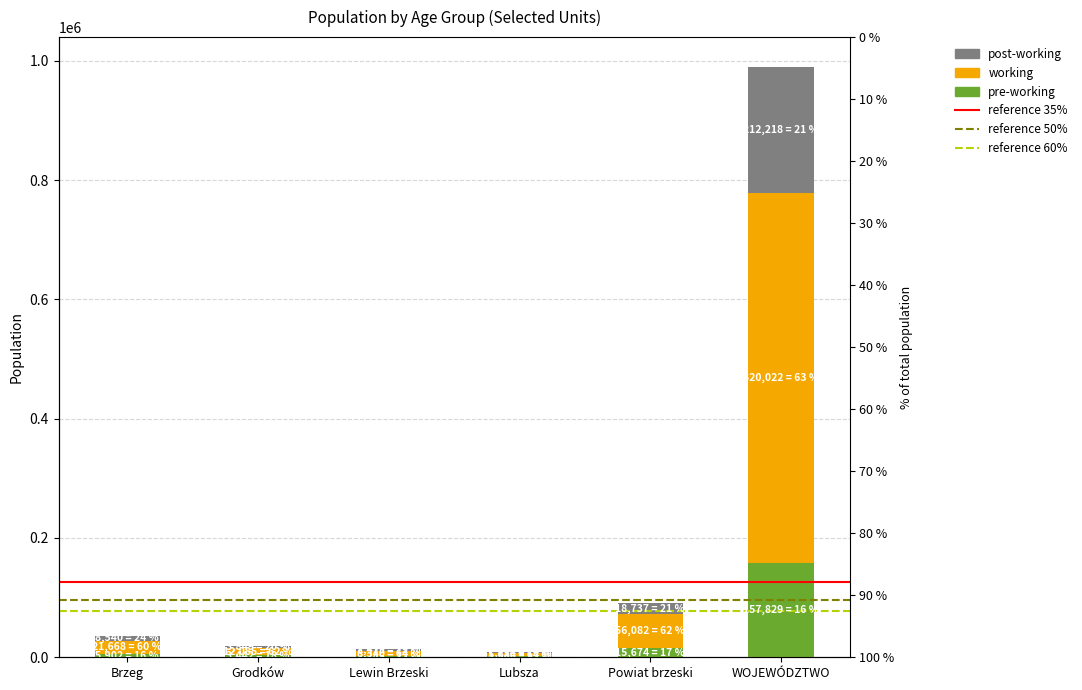

What is the highest value of the pre-working series?

157829